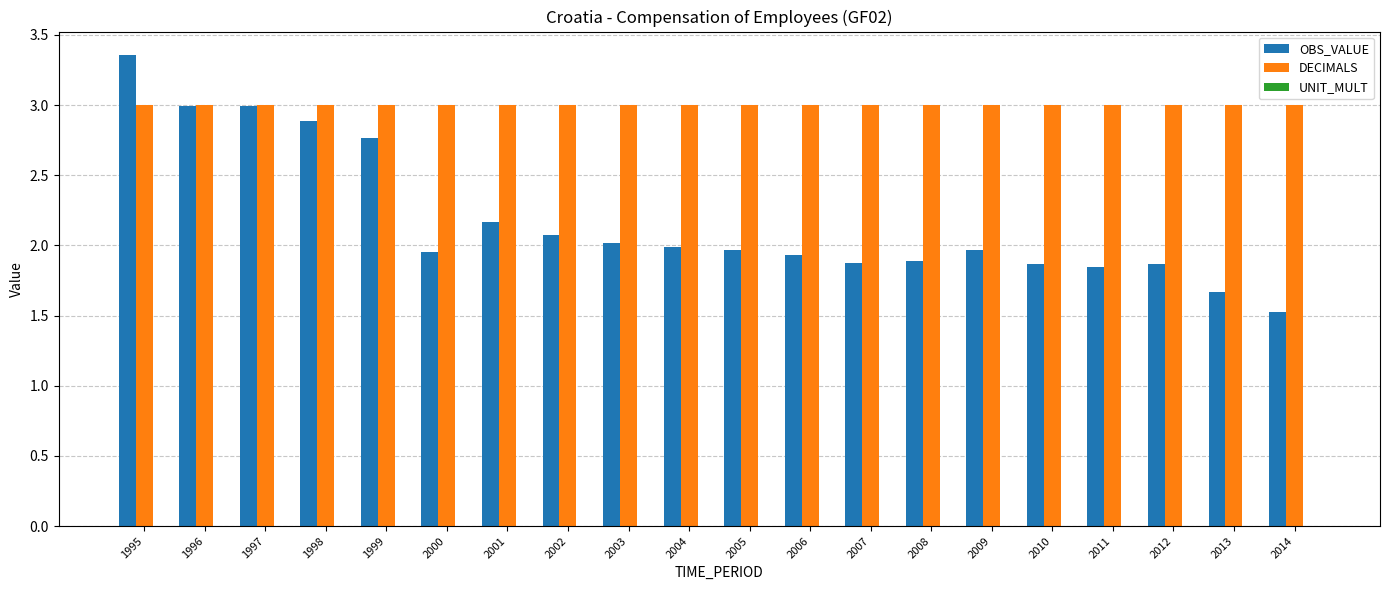

Read the DECIMALS value at 1996.

3.0